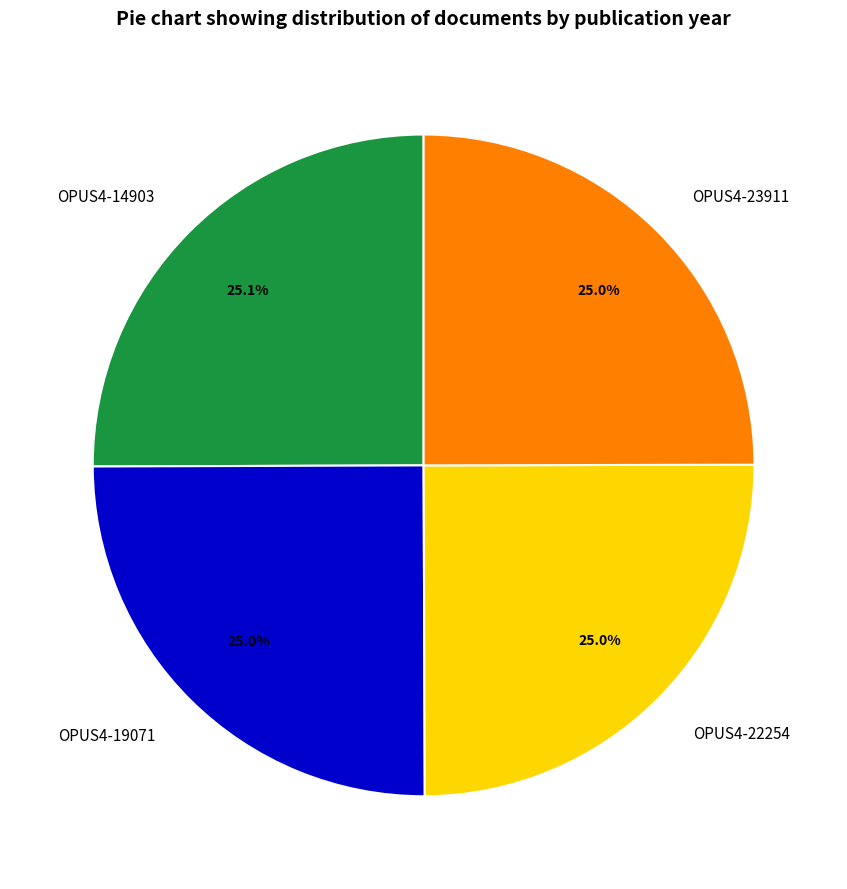

To the nearest percent, what is the combined percentage of OPUS4-19071 and OPUS4-23911?

50%